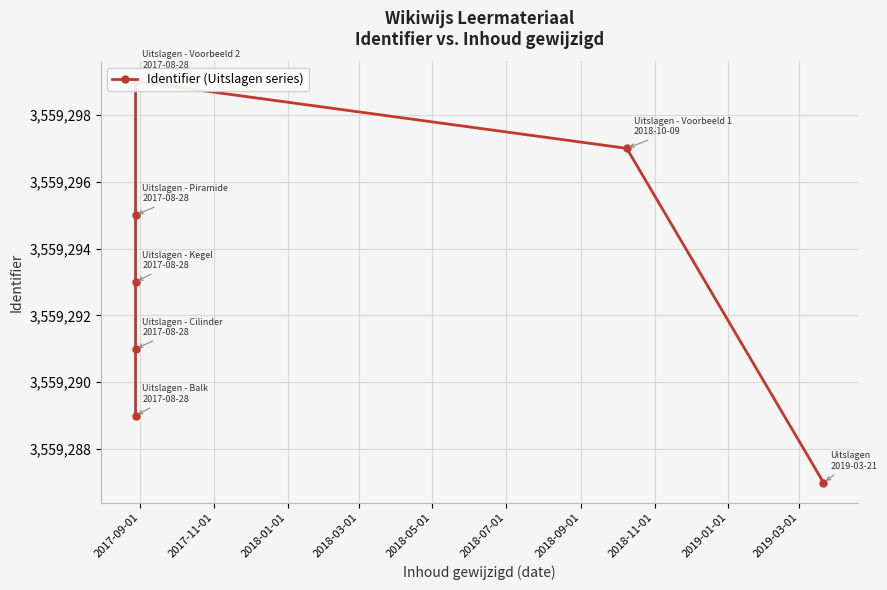

How many lines are shown in the chart?

1